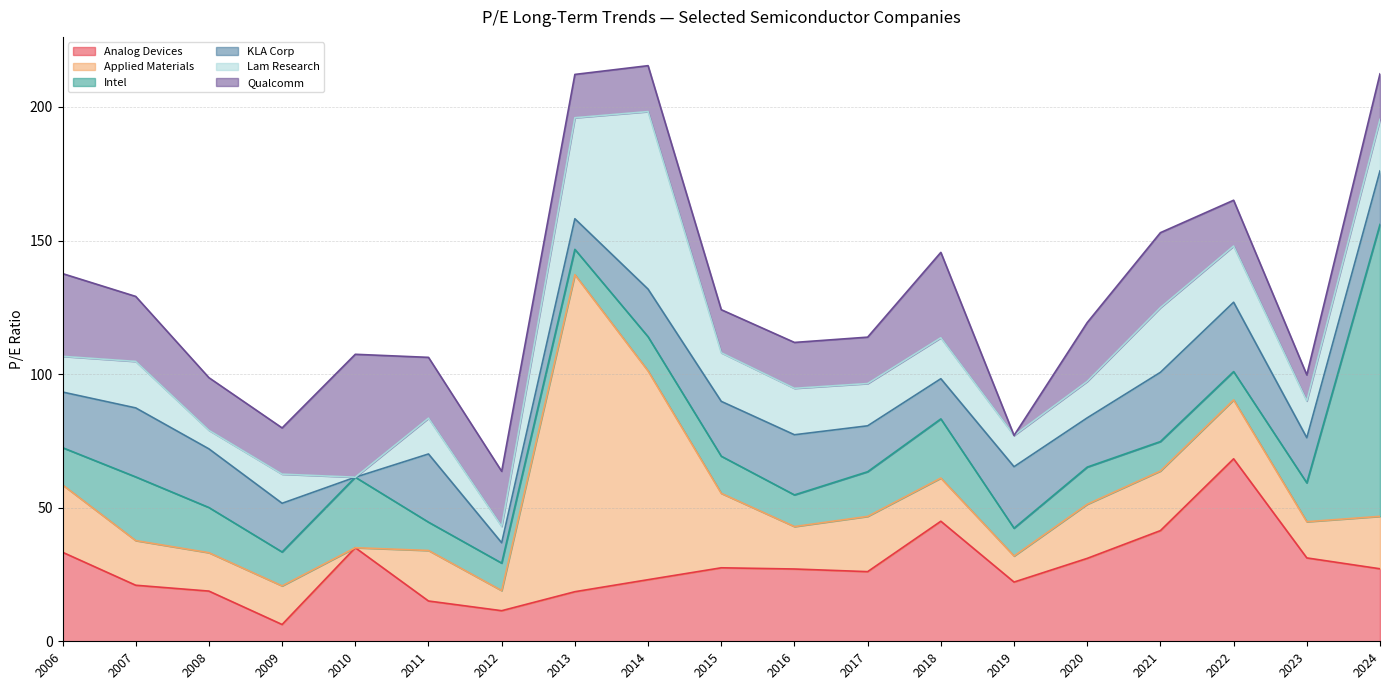

What is the total value across all series at 2021?

153.0